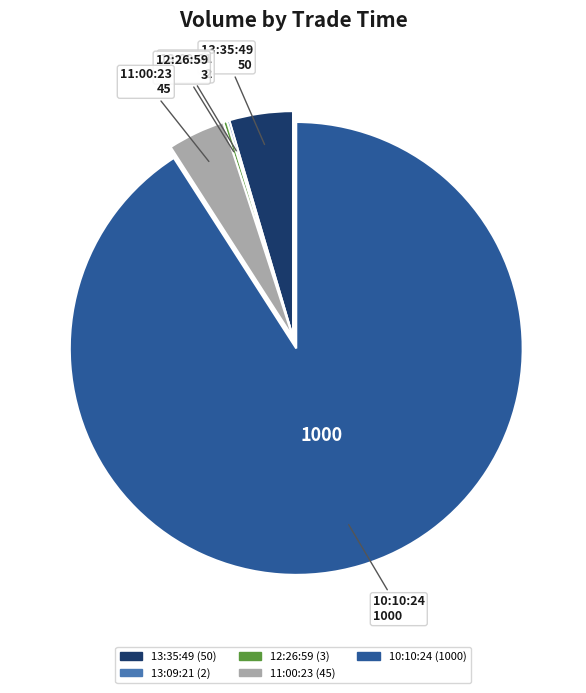

The 10:10:24 slice represents 77% of the pie. True or false?

False